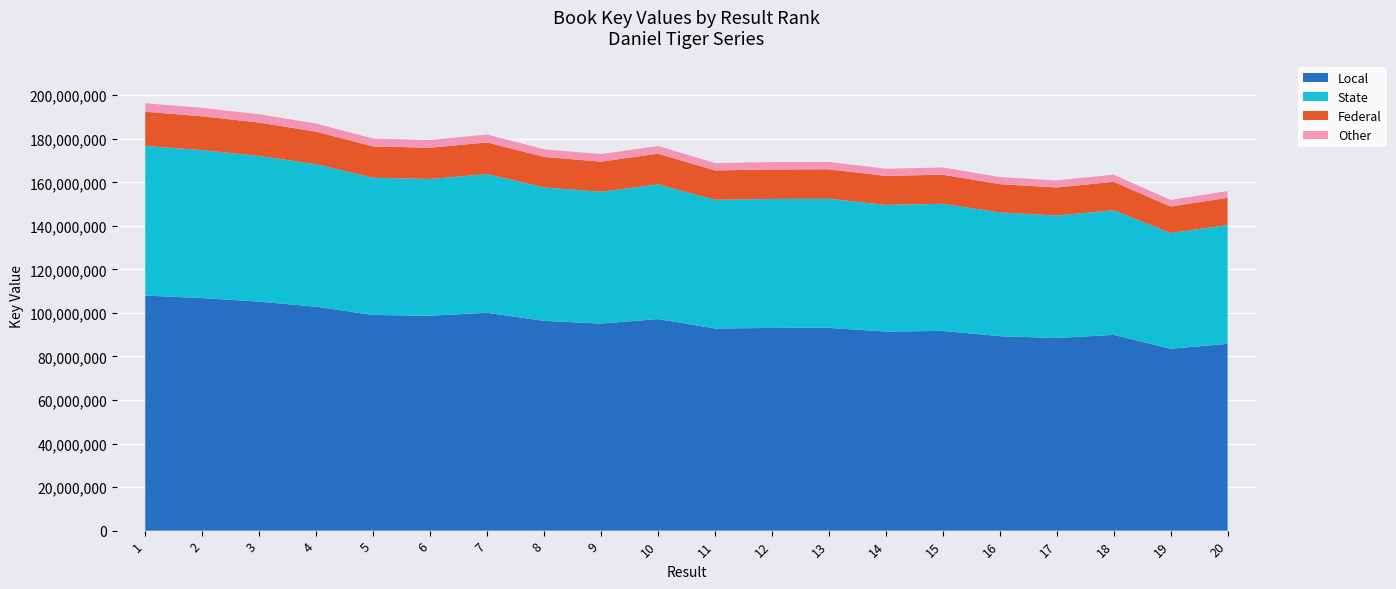

Reading left to right, list all the values displayed in this chart.

196354667	194212621	191277907	187013634	180113873	179484953	181981736	175191071	172964153	176714532	168849086	169307572	169389929	166267488	166833917	162423852	160862758	163511544	151915749	155999986